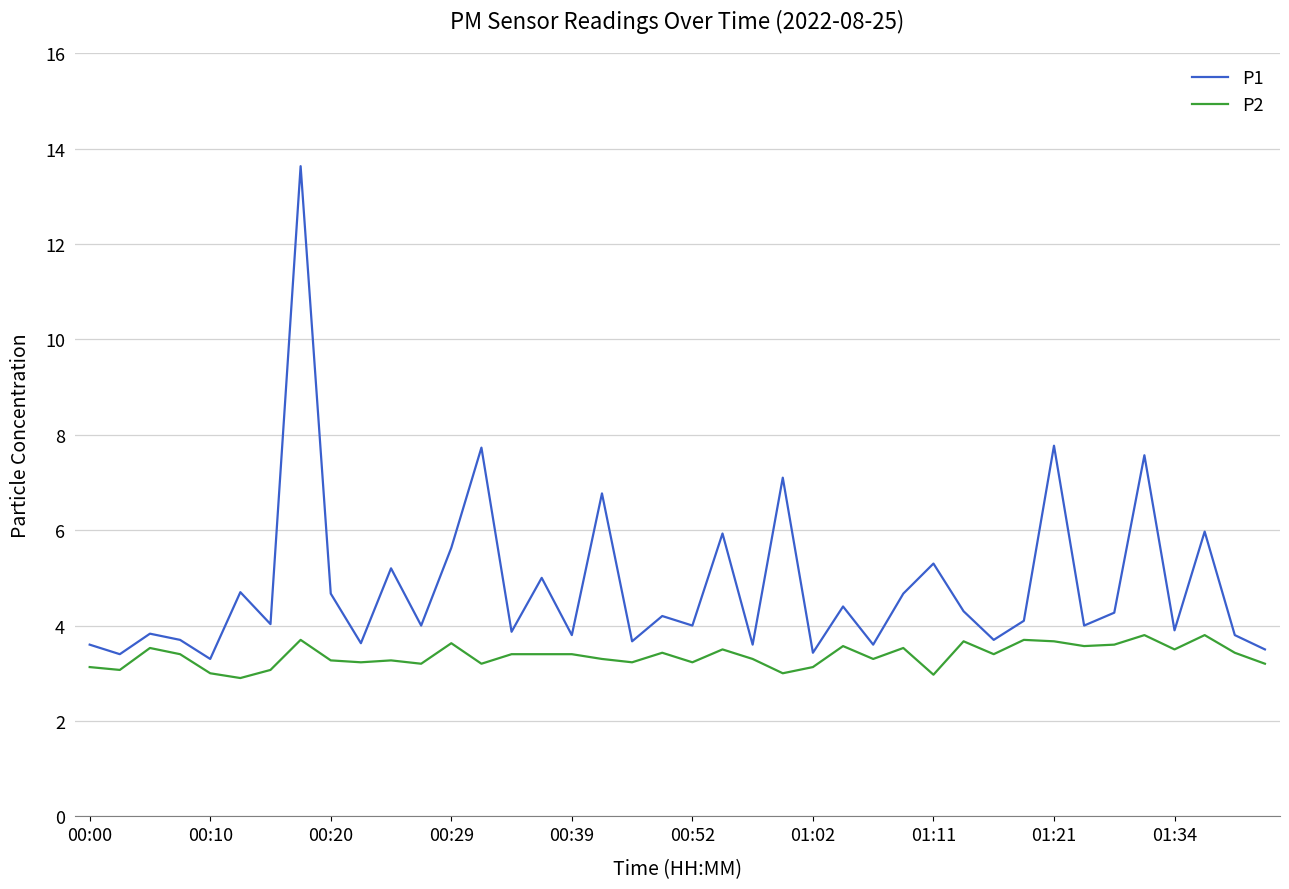

What is the difference between the maximum and minimum values in the P2 series?

0.9